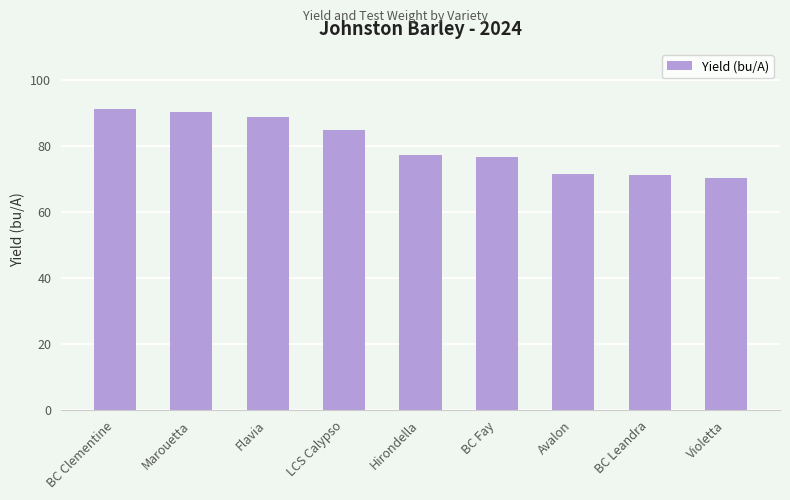

True or false: the data shows 125.8 at Marouetta.

False